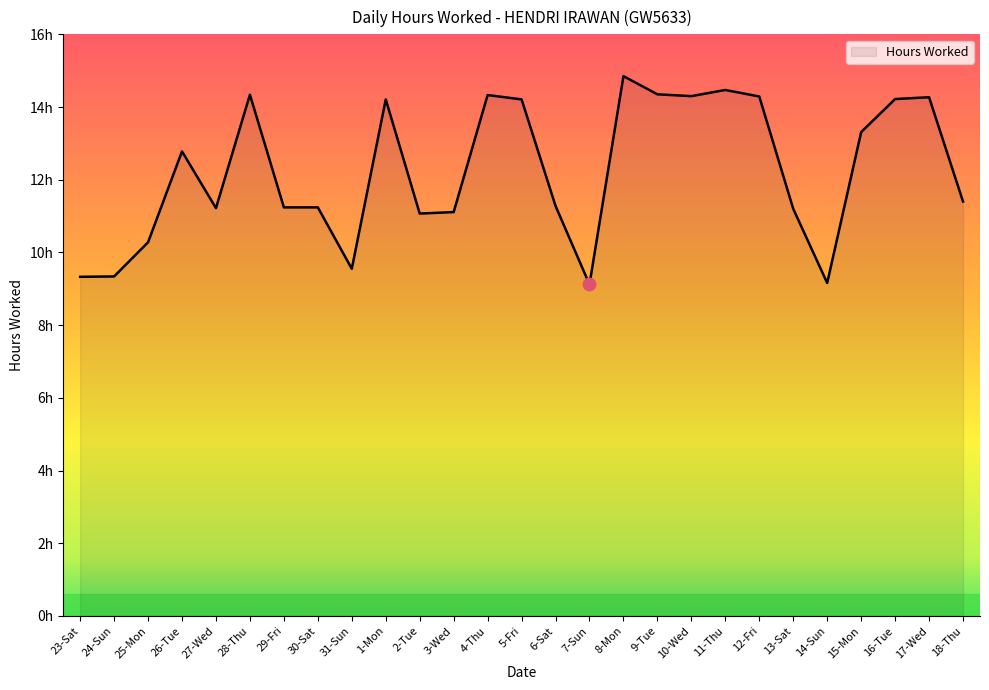

Which has a higher value, 10-Wed or 4-Thu?

4-Thu